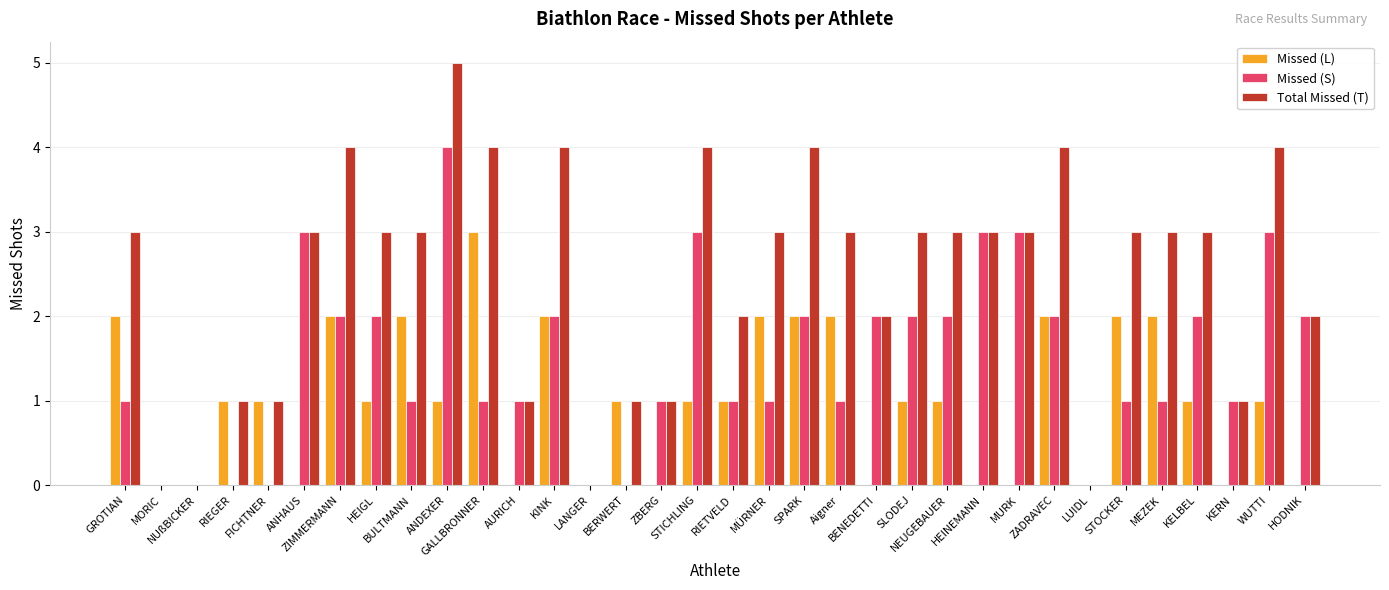

Reading left to right, what are all the values shown in this chart?

Missed (L): 2	0	0	1	1	0	2	1	2	1	3	0	2	0	1	0	1	1	2	2	2	0	1	1	0	0	2	0	2	2	1	0	1	0
Missed (S): 1	0	0	0	0	3	2	2	1	4	1	1	2	0	0	1	3	1	1	2	1	2	2	2	3	3	2	0	1	1	2	1	3	2
Total Missed (T): 3	0	0	1	1	3	4	3	3	5	4	1	4	0	1	1	4	2	3	4	3	2	3	3	3	3	4	0	3	3	3	1	4	2